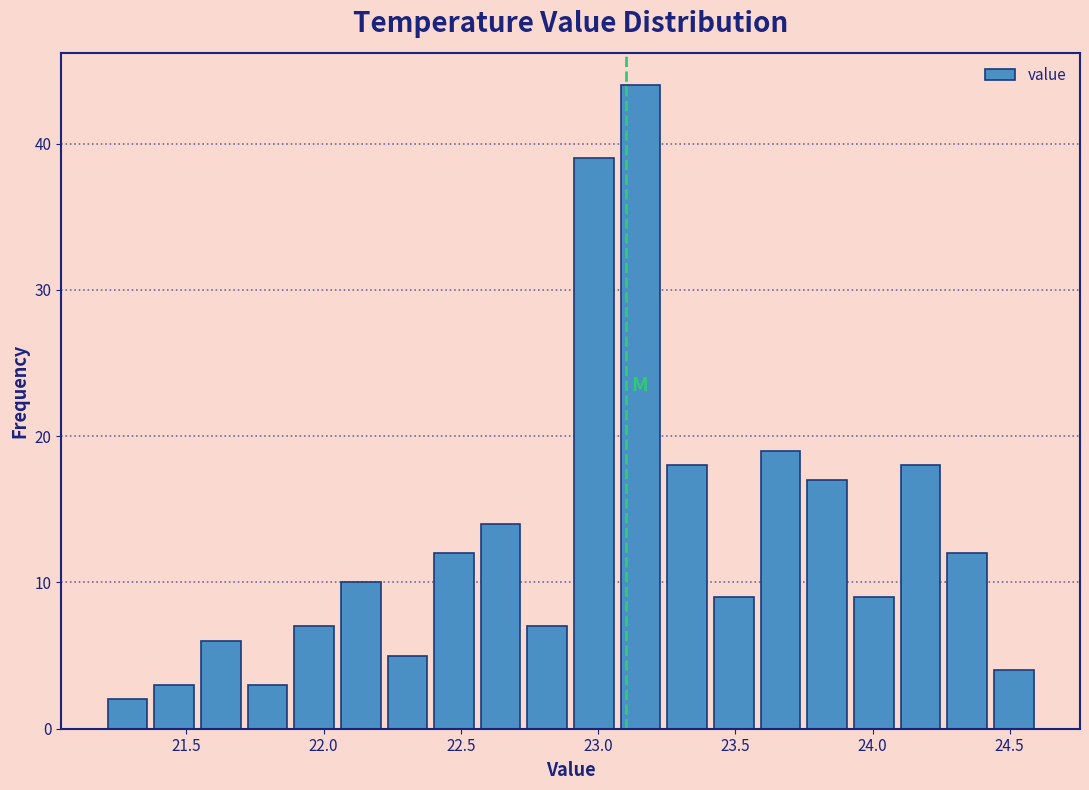

Around what value on the x-axis is the tallest bar? Give the approximate position of its centre, as read against the axis.

23.15